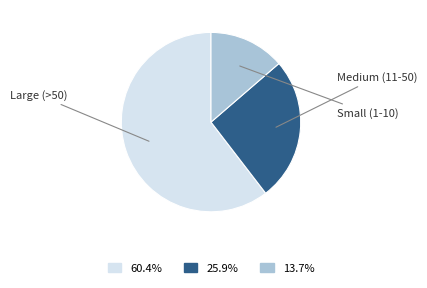

Count the number of slices in the pie.

3